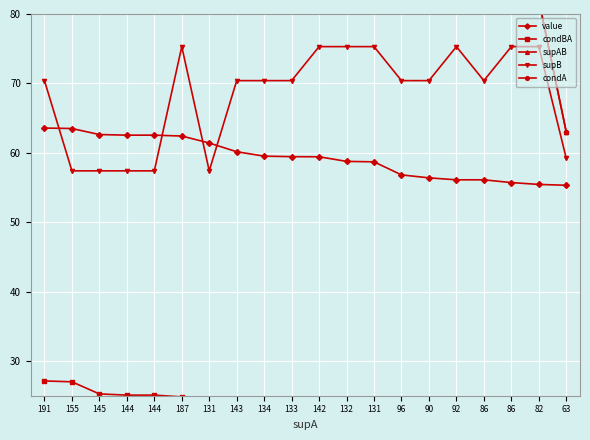

What is the minimum value for value?

55.3